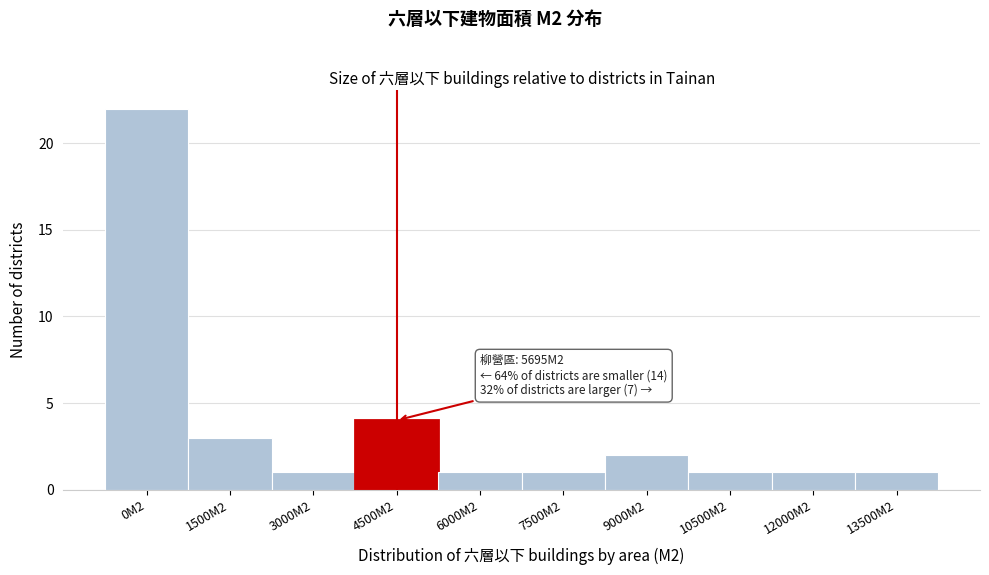

Reading left to right, transcribe all the data shown in this chart.

22	3	1	4	1	1	2	1	1	1